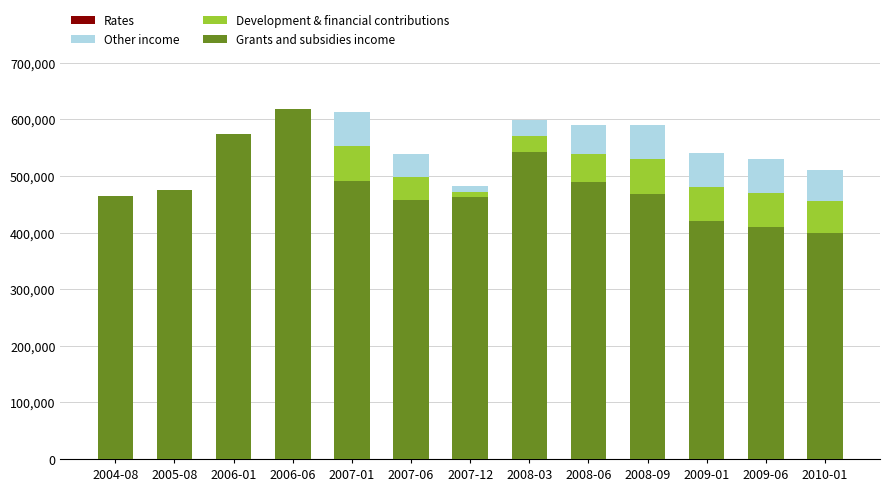

At which label does Grants and subsidies income reach its peak?

2006-06